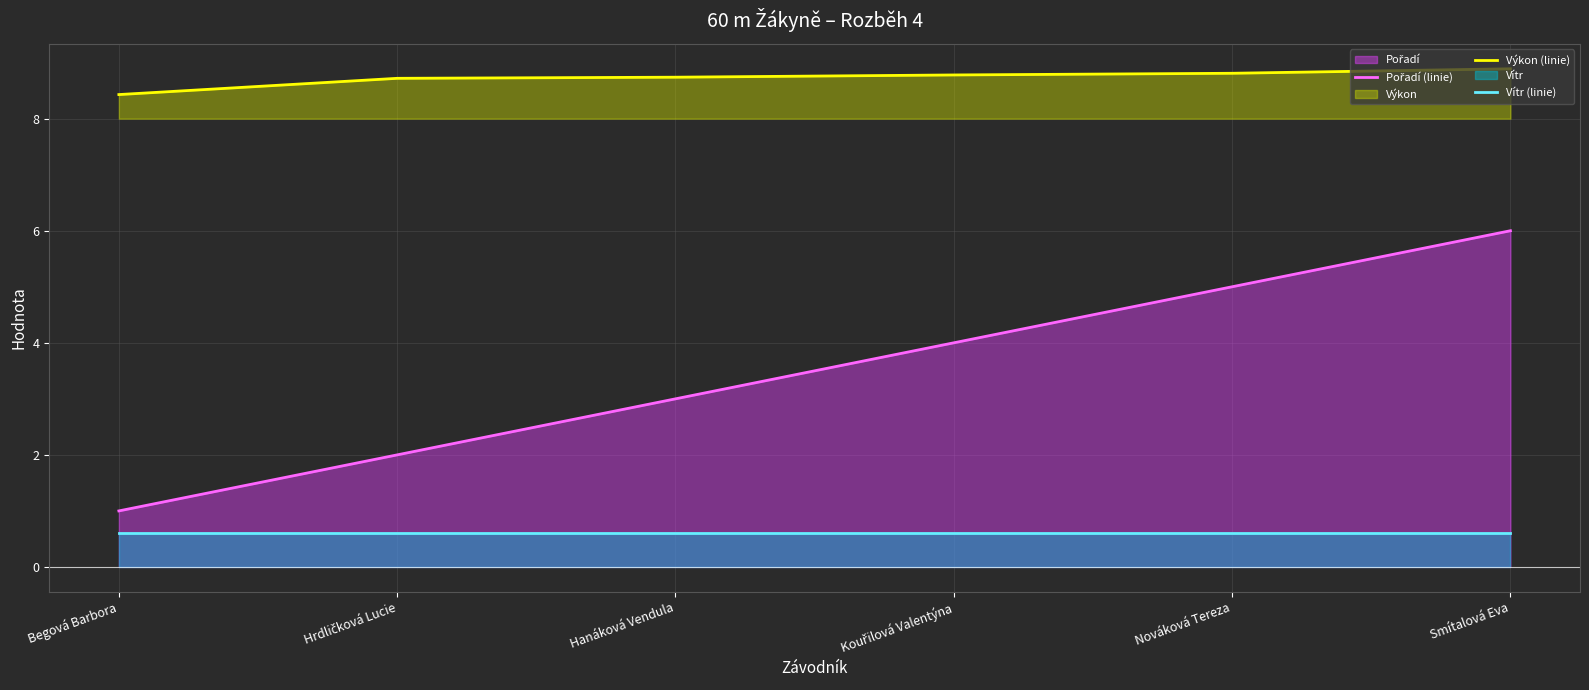

What is the total value across all series at Kouřilová Valentýna?

13.4